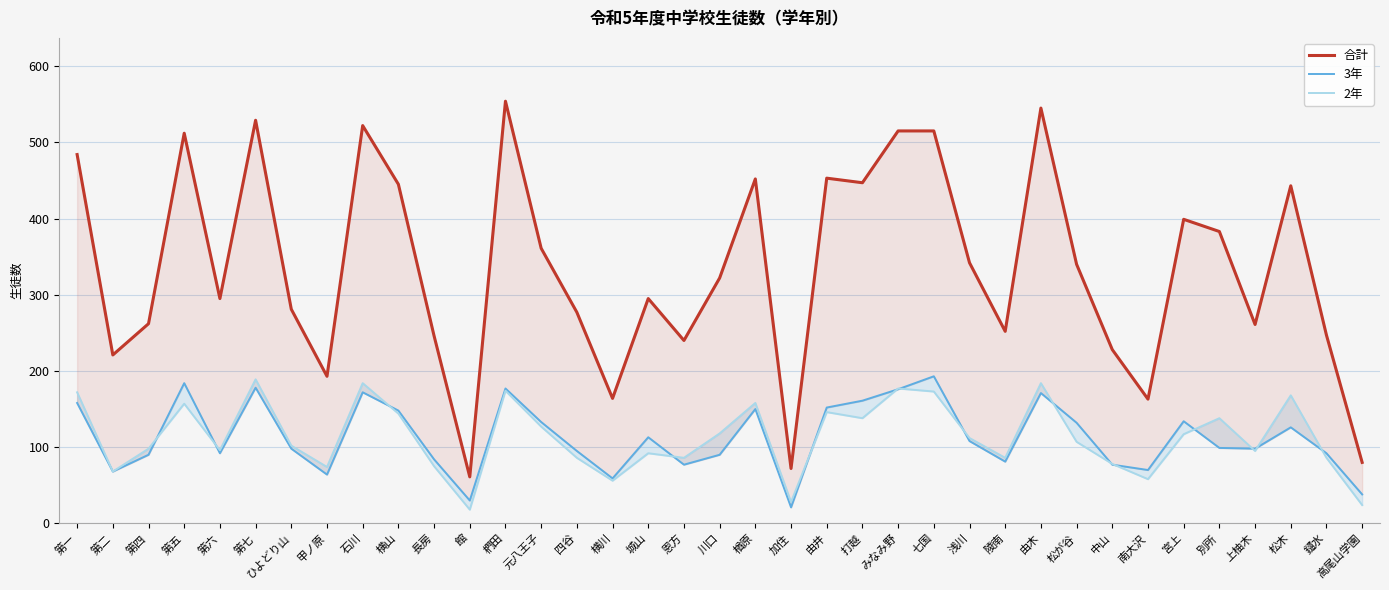

At which category does the chart reach its minimum across all series?

館